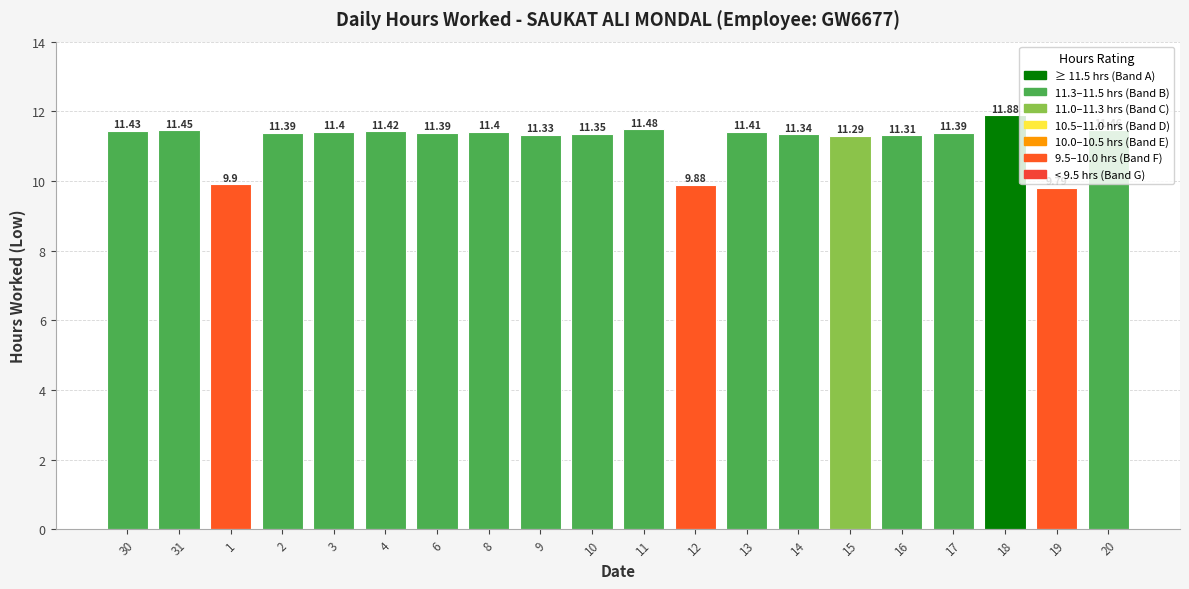

True or false: the data shows 11.4 at 2.

True